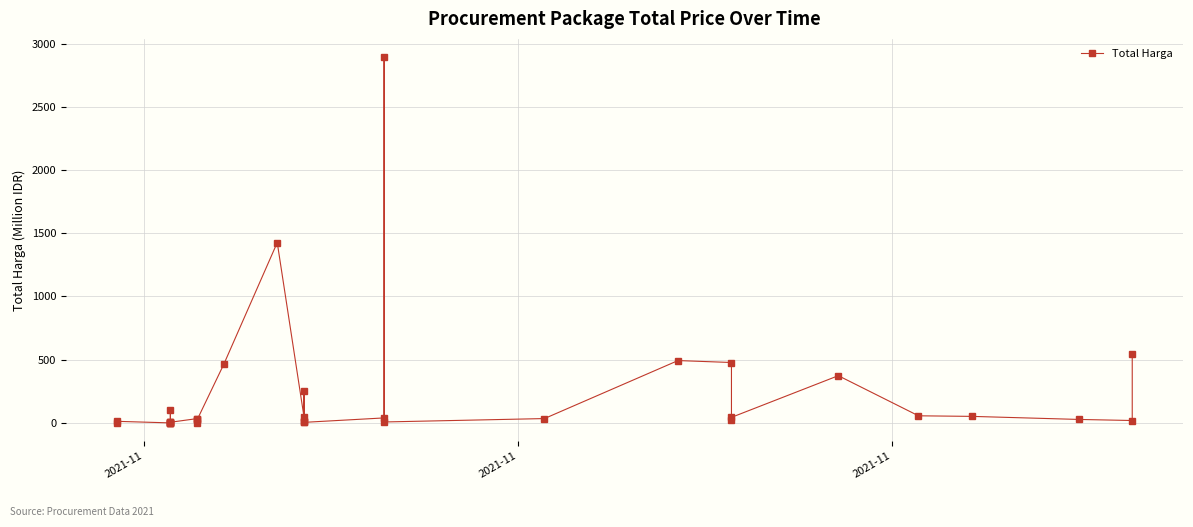

What is the difference between the second highest and minimum values?

1425.8